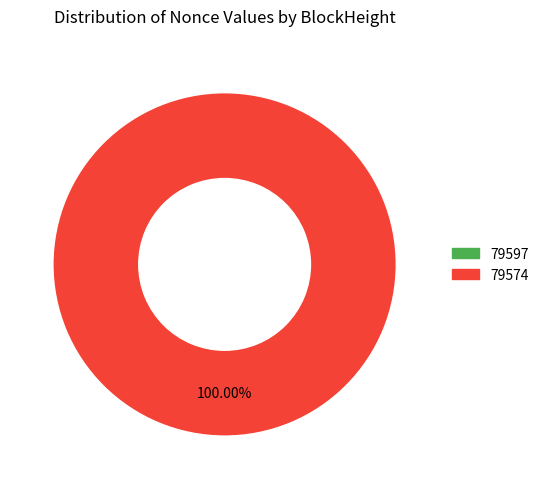

Is it true that 79597 is 0% of the pie?

True